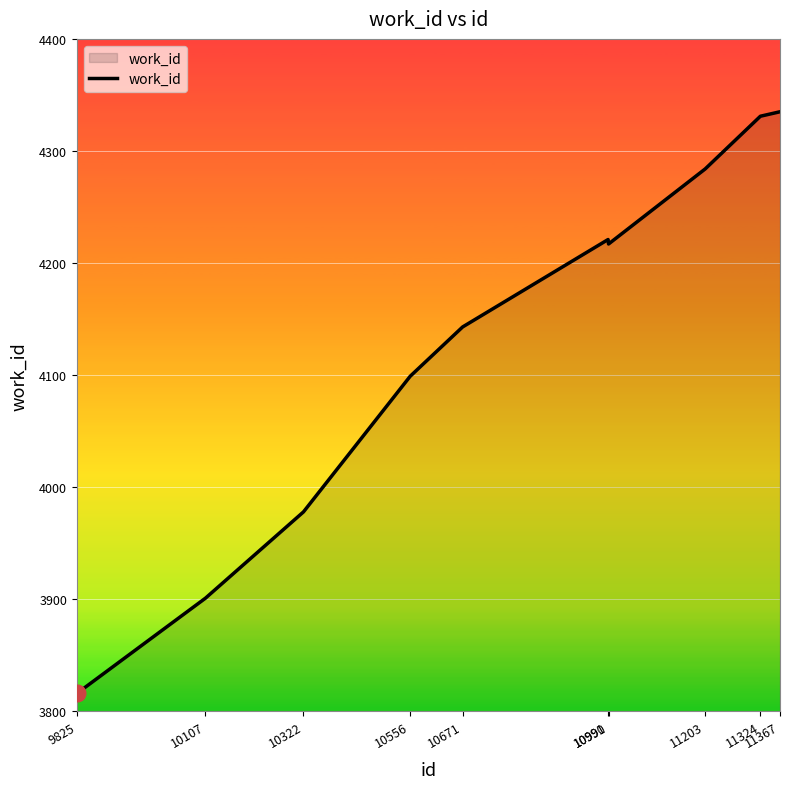

Is it true that the value at 10107 is 3901?

True